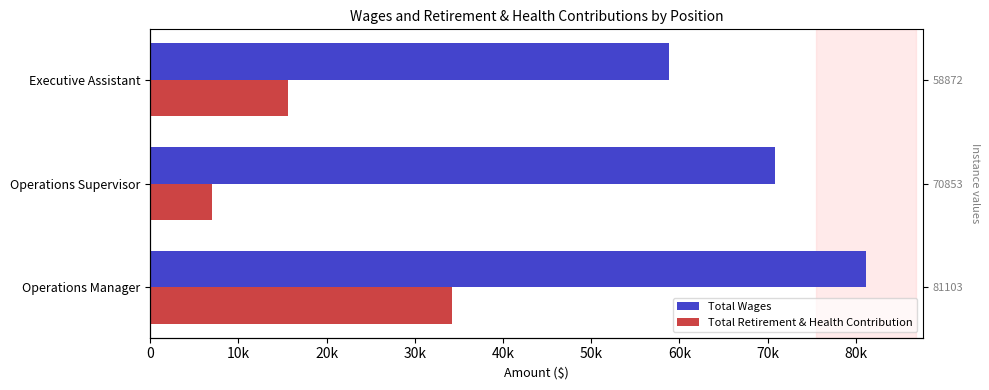

Is it true that Total Retirement & Health Contribution equals 2677 at Operations Supervisor?

False